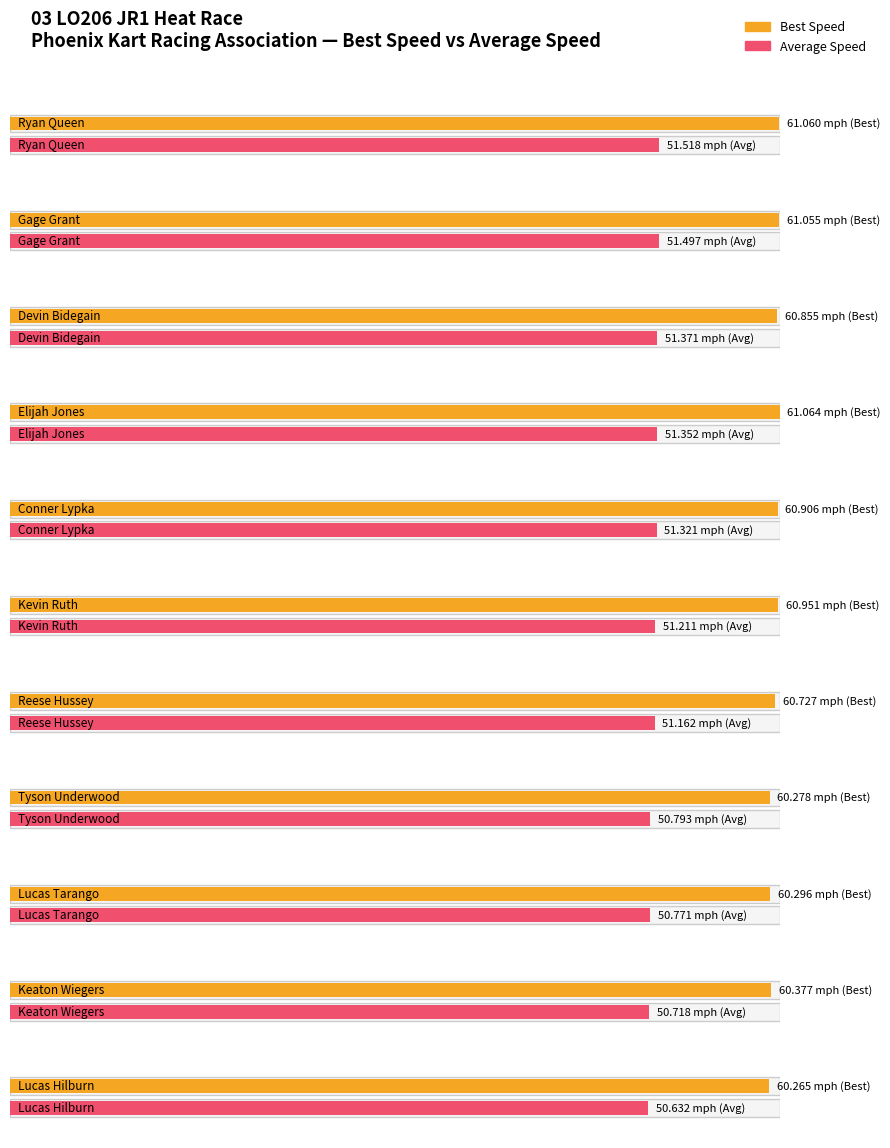

What is the sum of all Average Speed values?

562.3